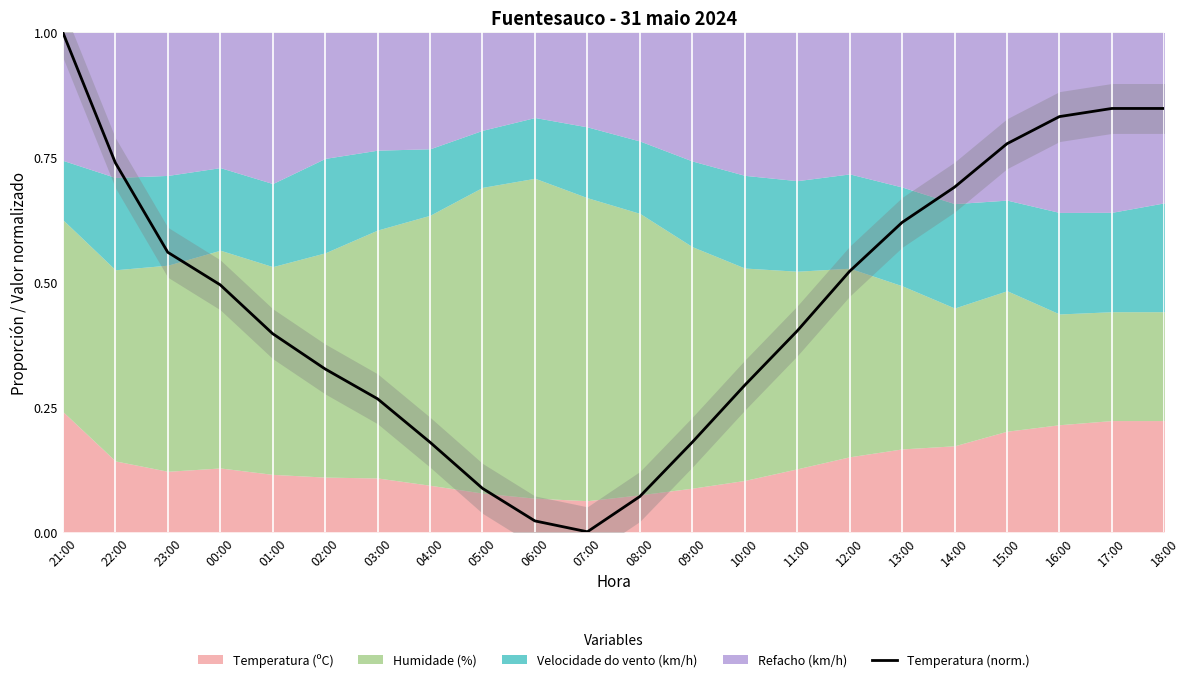

What value does the data have at 09:00?

0.2